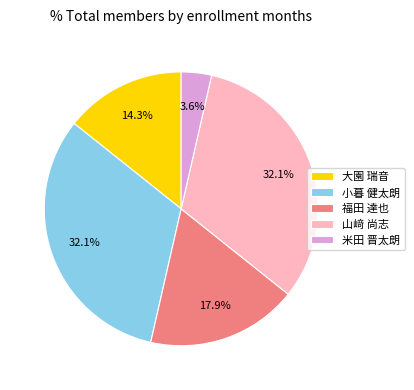

Between 福田 達也 and 米田 晋太朗, which is larger?

福田 達也